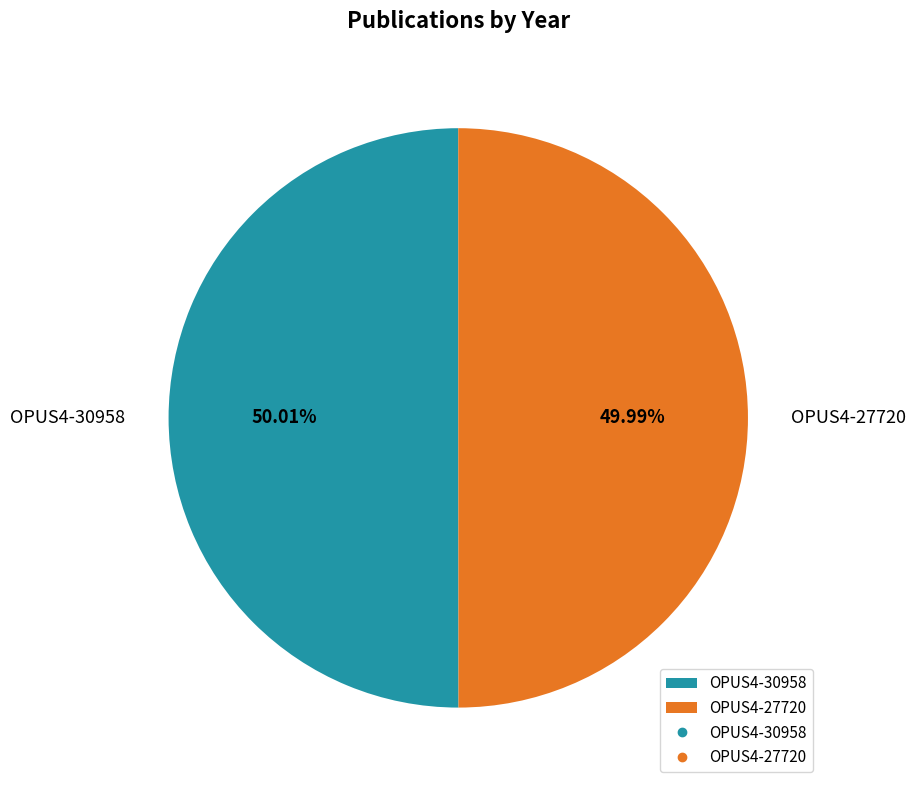

To the nearest percent, what portion does OPUS4-30958 represent?

50%